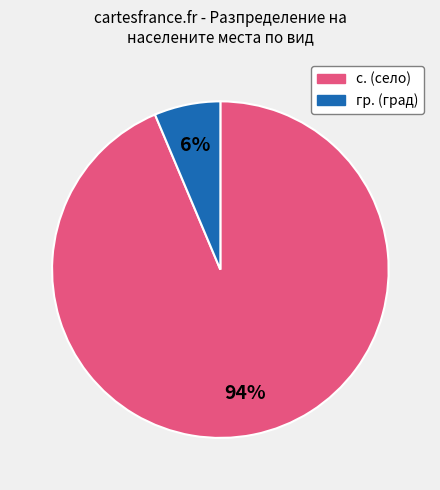

Is there any slice that represents more than half of the pie?

Yes